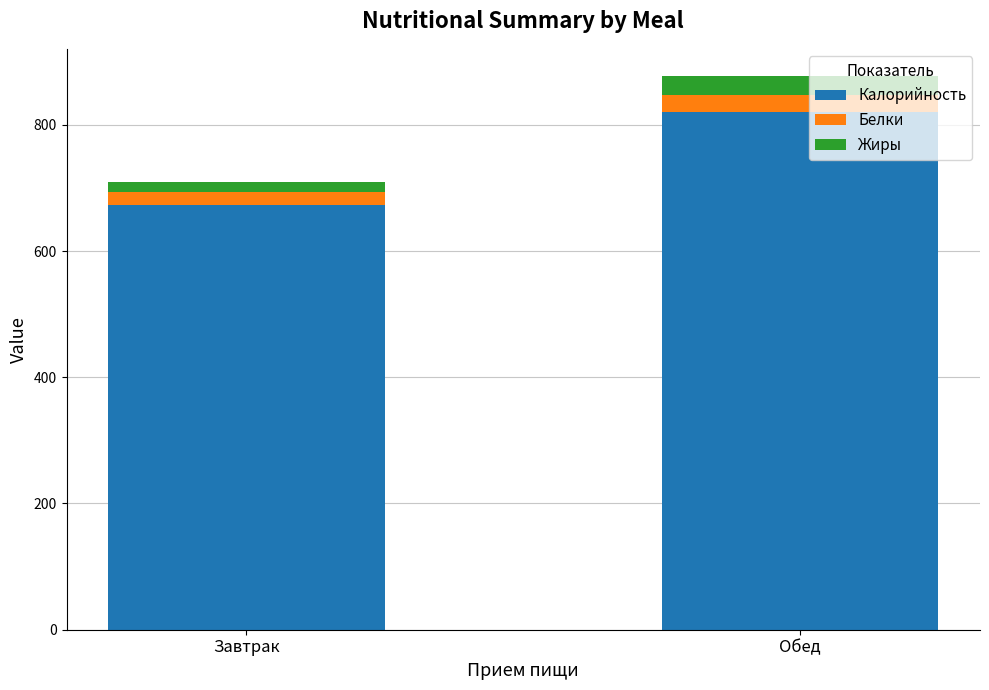

What is the sum of the Калорийность values at Обед and Завтрак?

1492.7